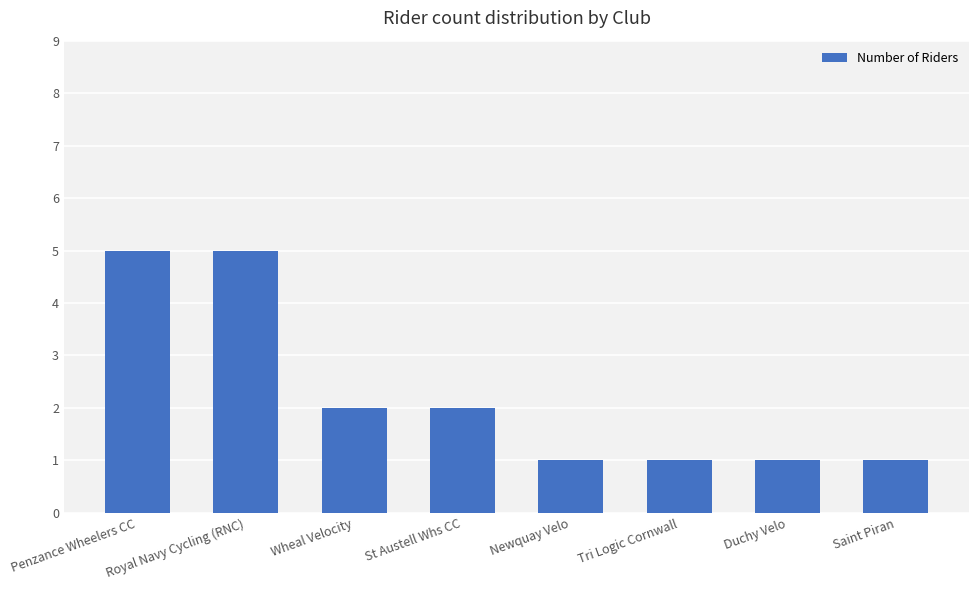

What is the label of the 3rd bar from the right?

Tri Logic Cornwall